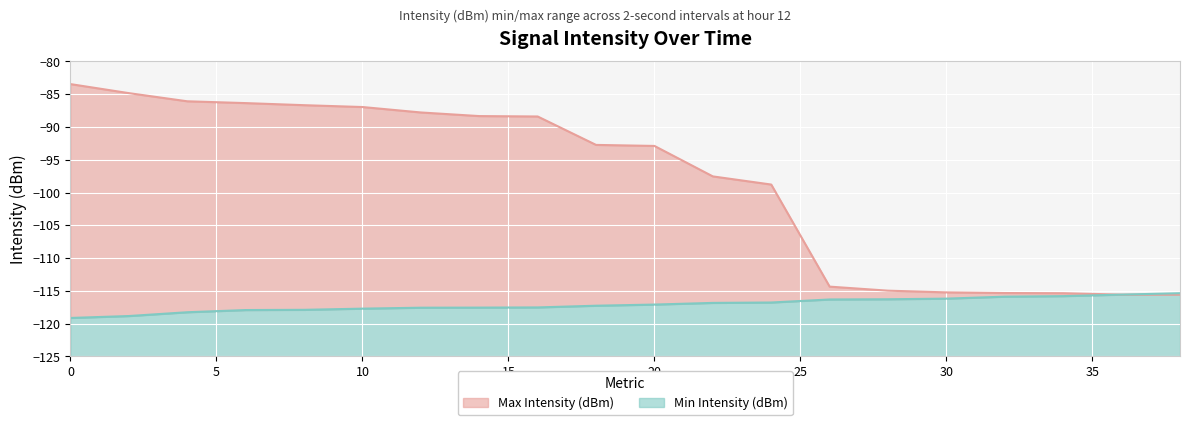

Which has a higher value, 8 or 20?

20